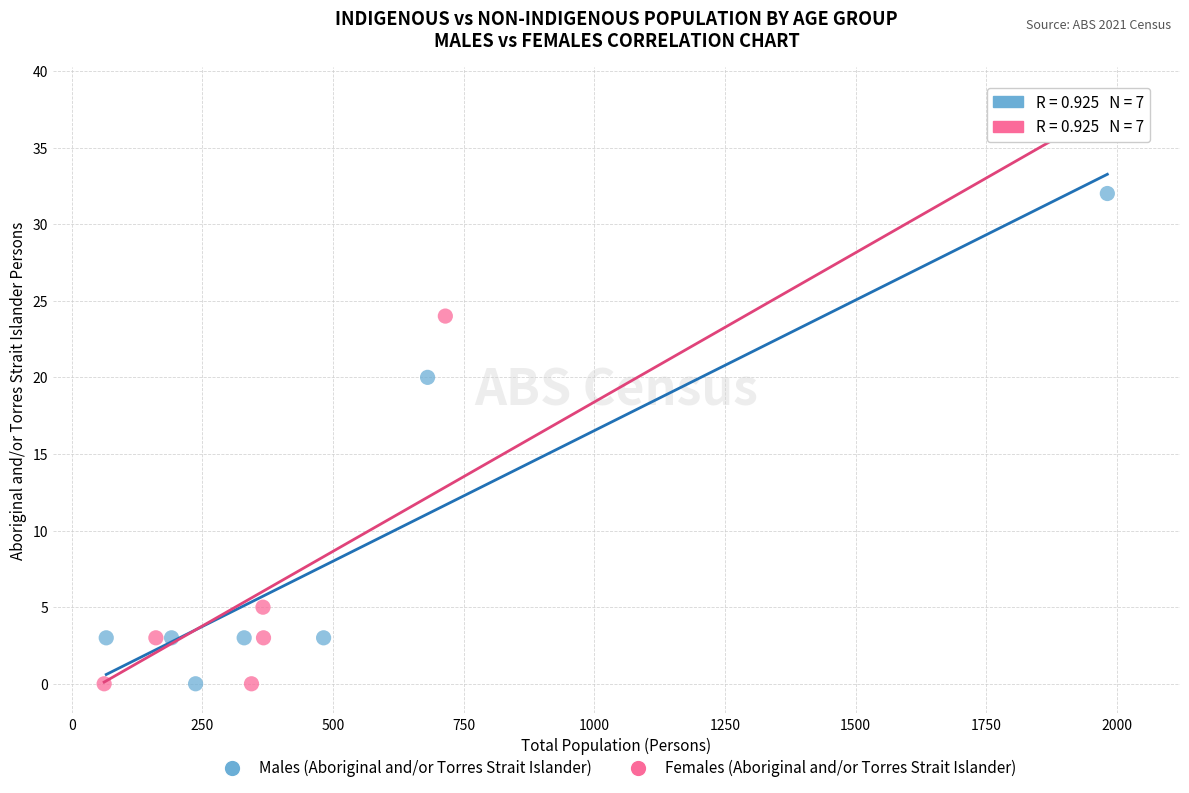

Which series contains the highest Y value?

Females (Aboriginal and/or Torres Strait Islander)